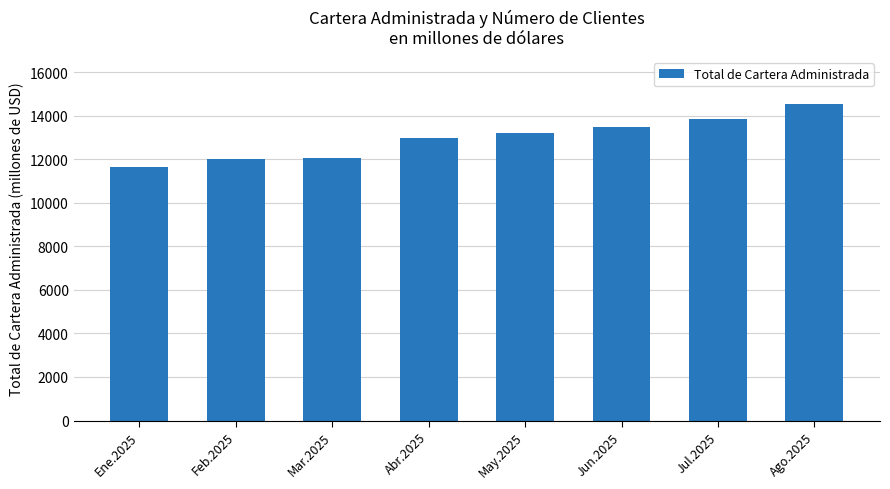

How many values are below 13223?

4